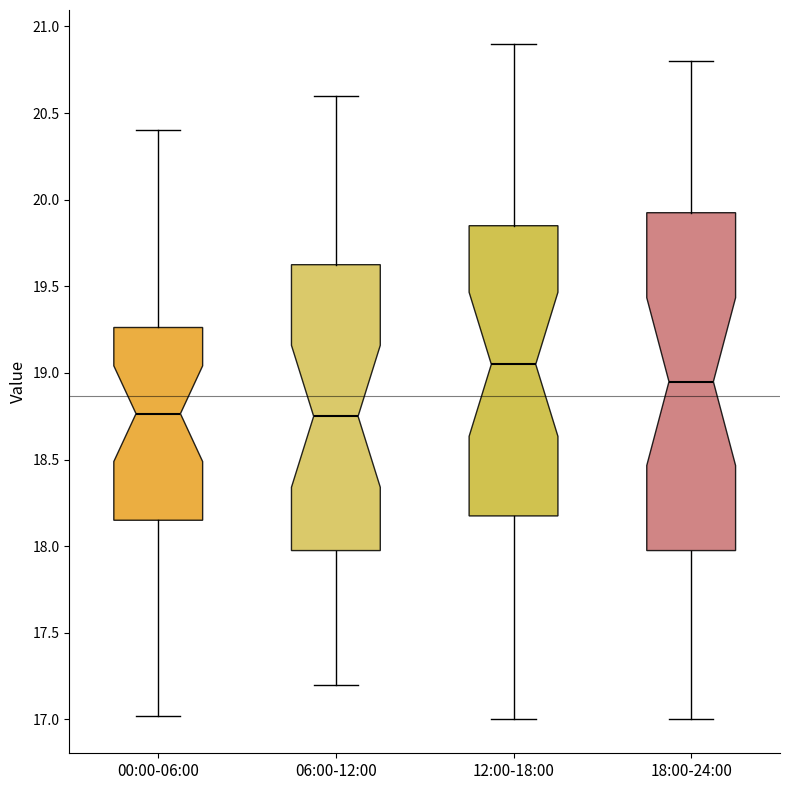

Which box has the highest median line?

12:00-18:00